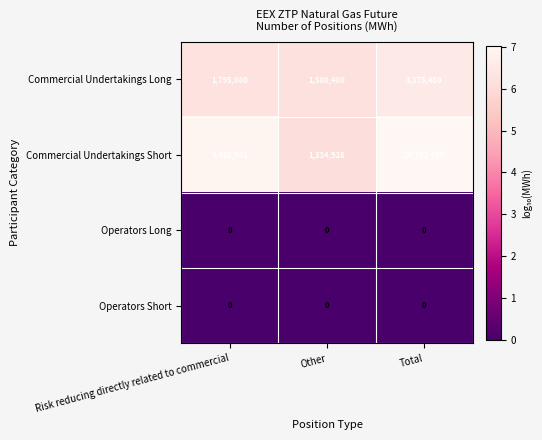

What is the spread (max minus min) of values at Other?

1580400